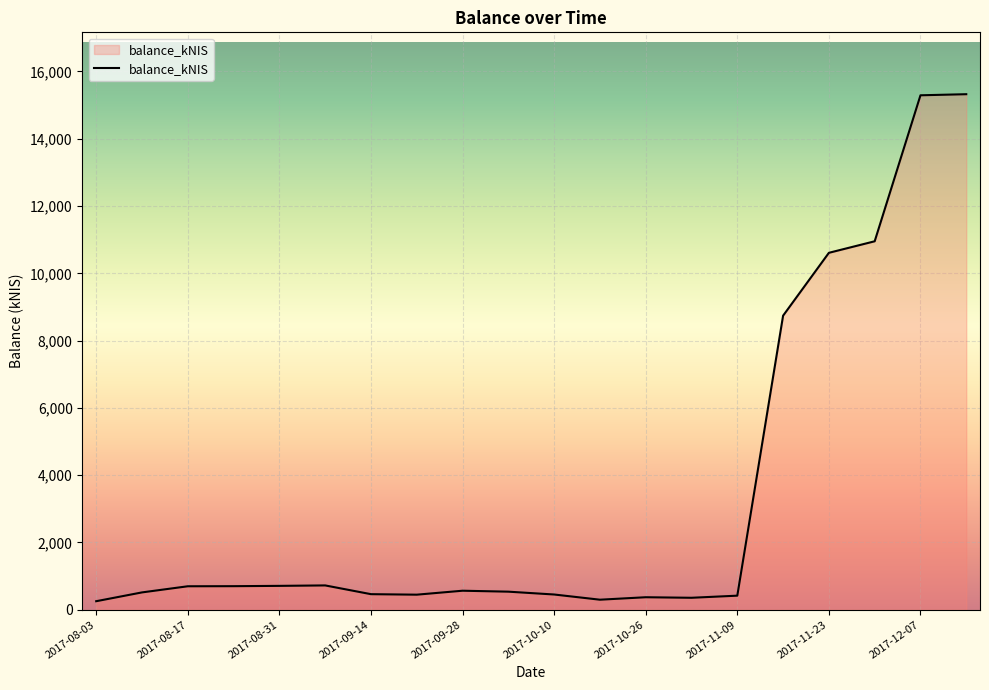

What is the maximum value shown in the chart?

15323.7